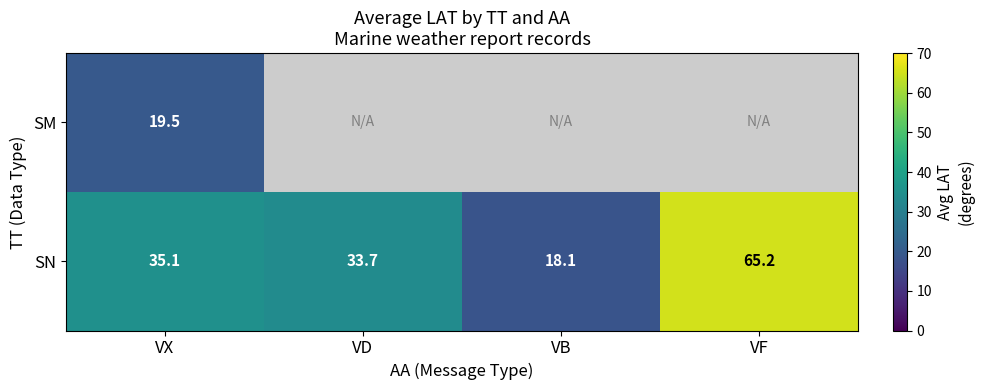

What is the difference between the maximum and minimum values in the SN series?

47.1